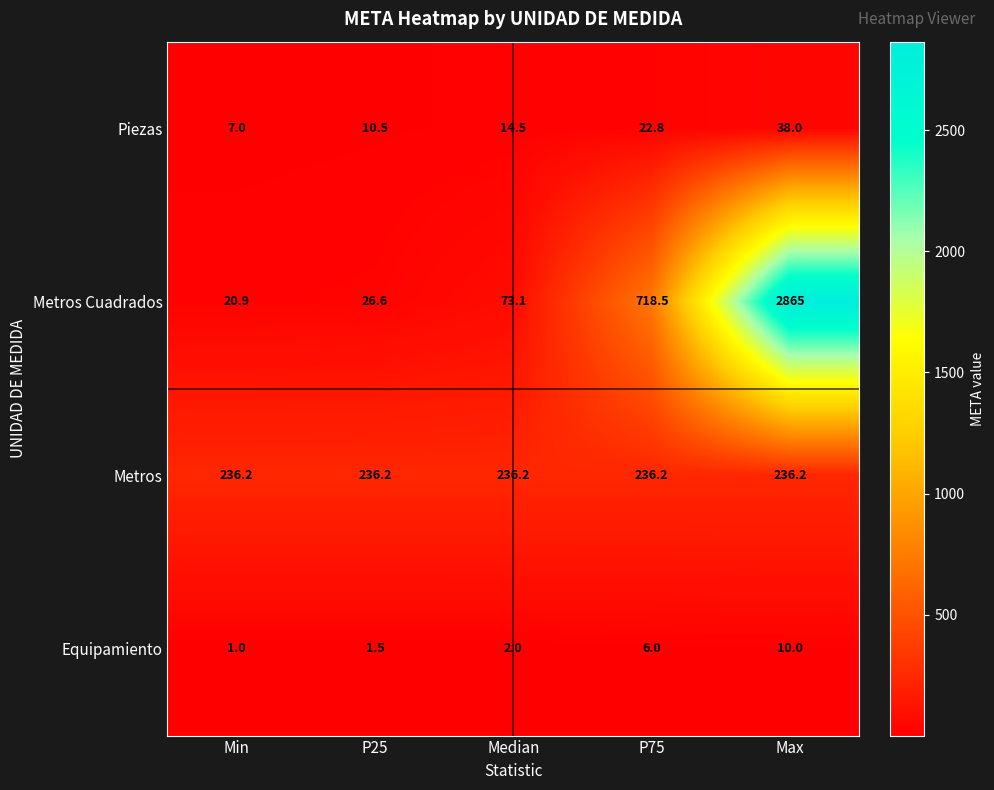

Rank the series by their maximum value, from highest to lowest.

Metros Cuadrados, Metros, Piezas, Equipamiento